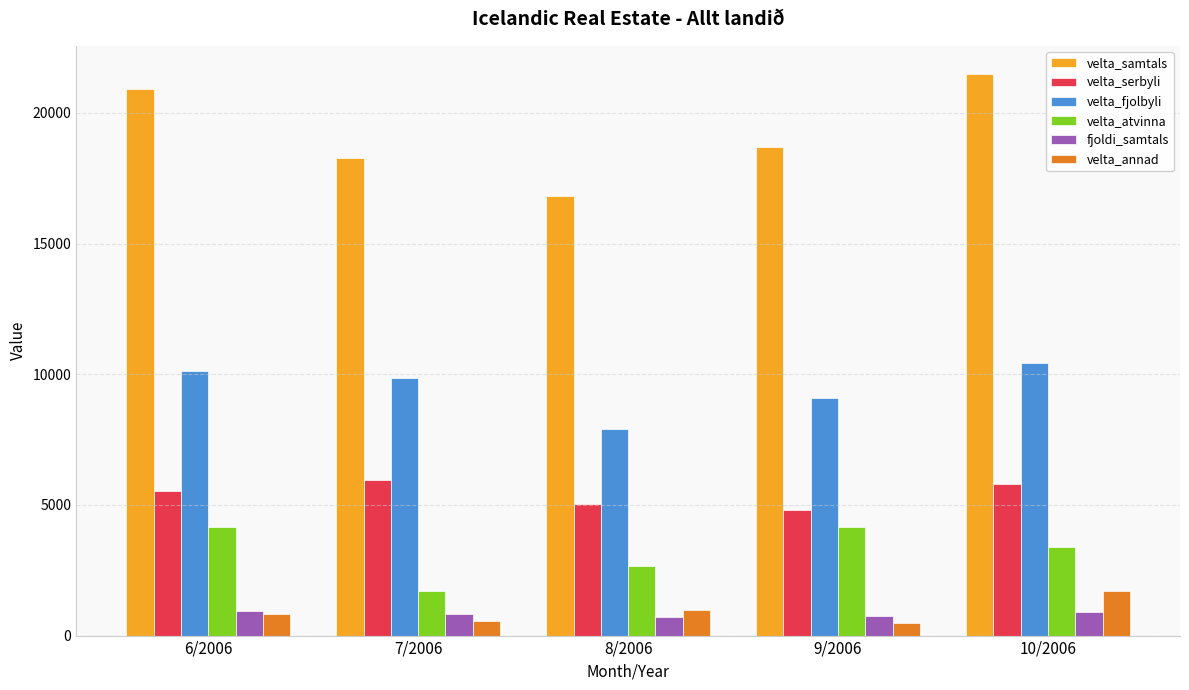

Is the value of velta_fjolbyli at 8/2006 greater than the value of velta_samtals at 7/2006?

No